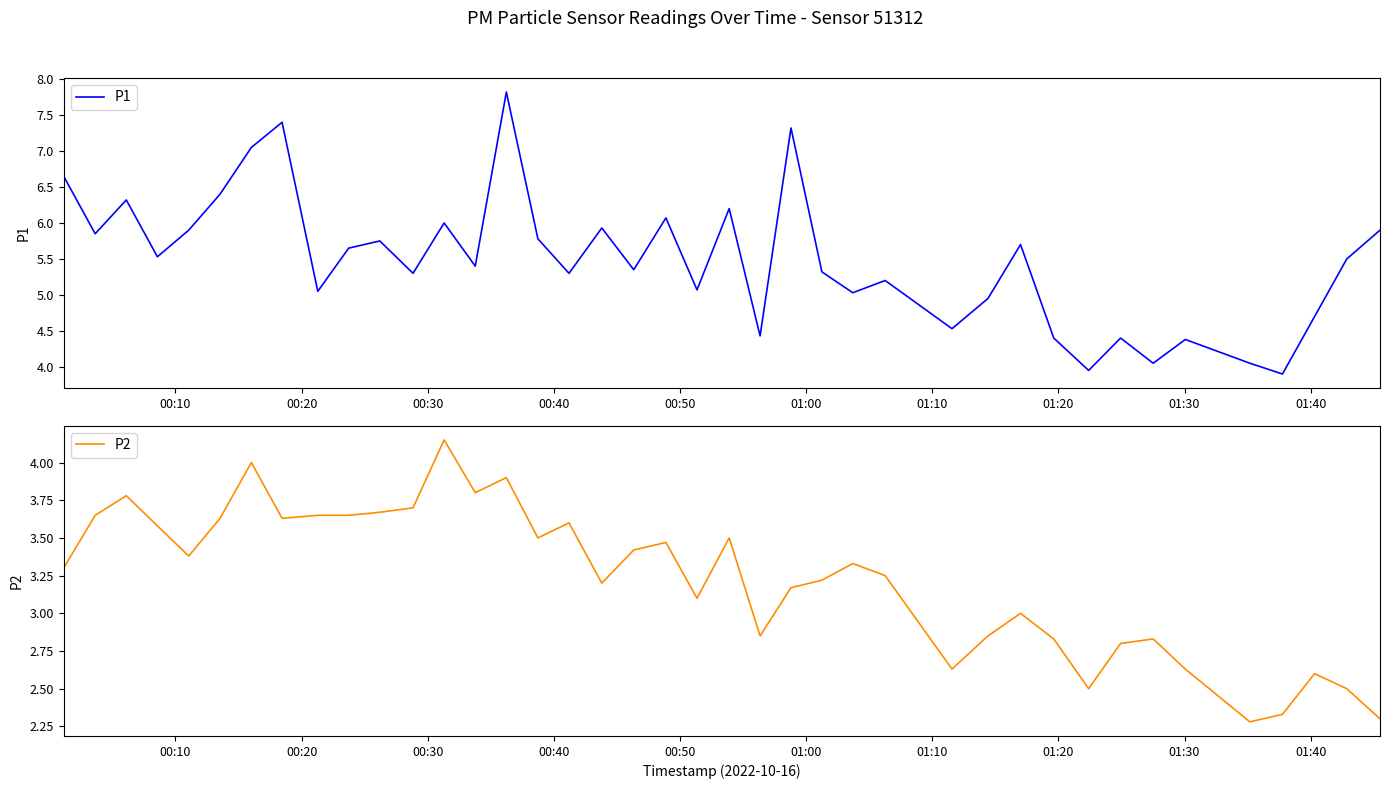

How many values in the P2 series are below 3?

13